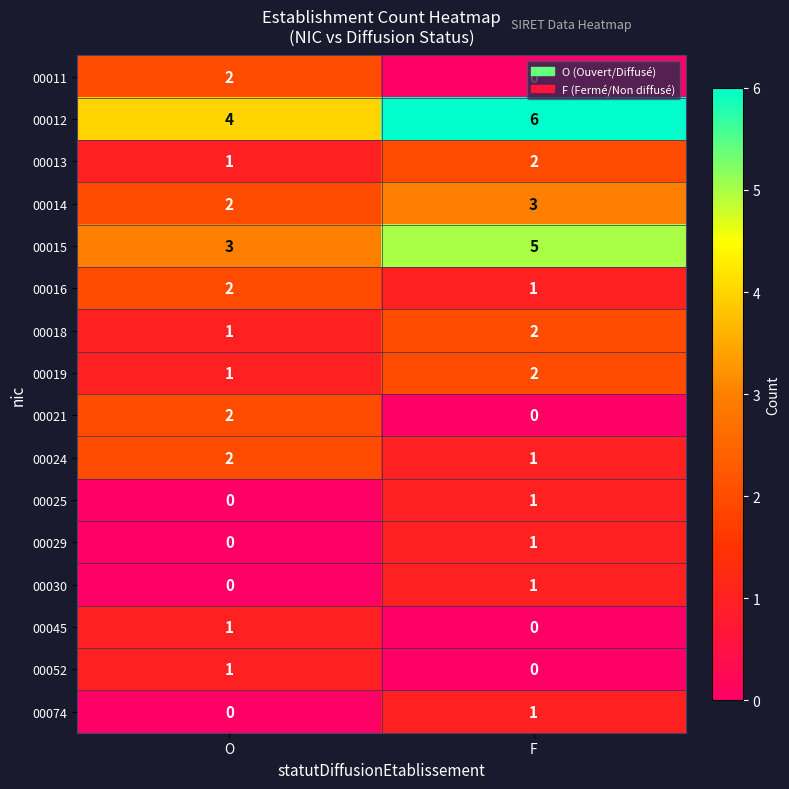

Which series has the largest total across all categories?

00012